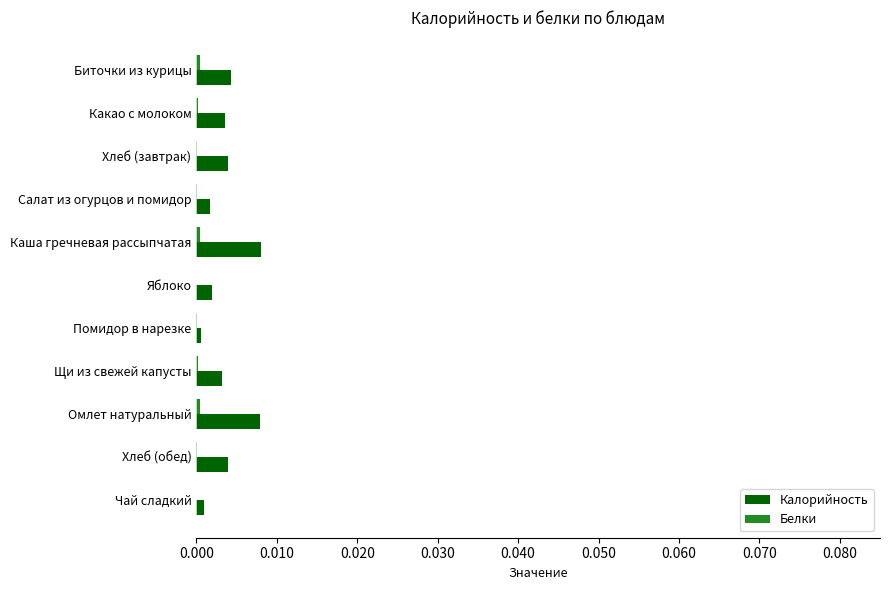

The value of Калорийность at Омлет натуральный is 0.0. True or false?

True